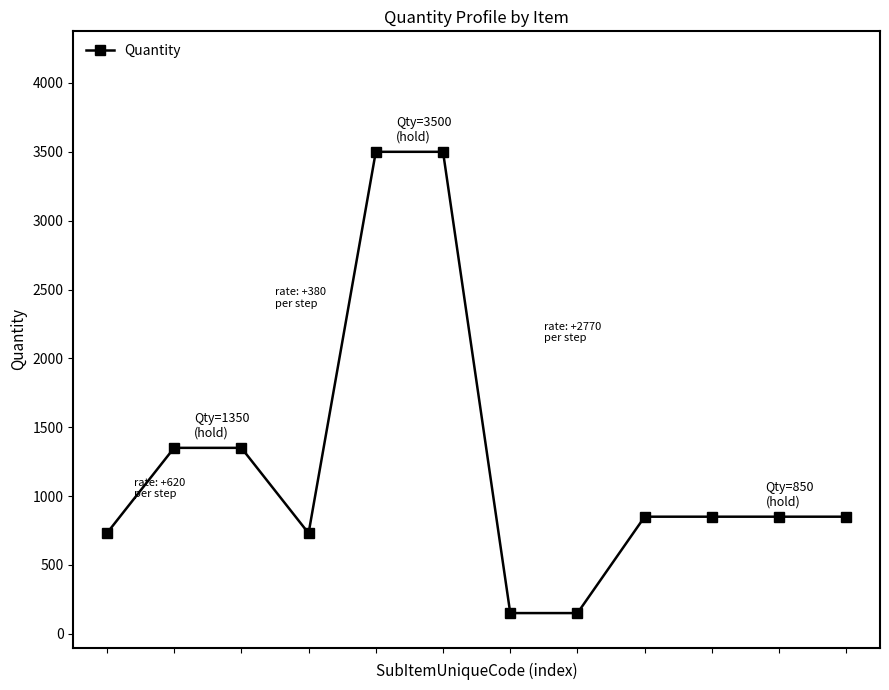

How many lines are shown in the chart?

1